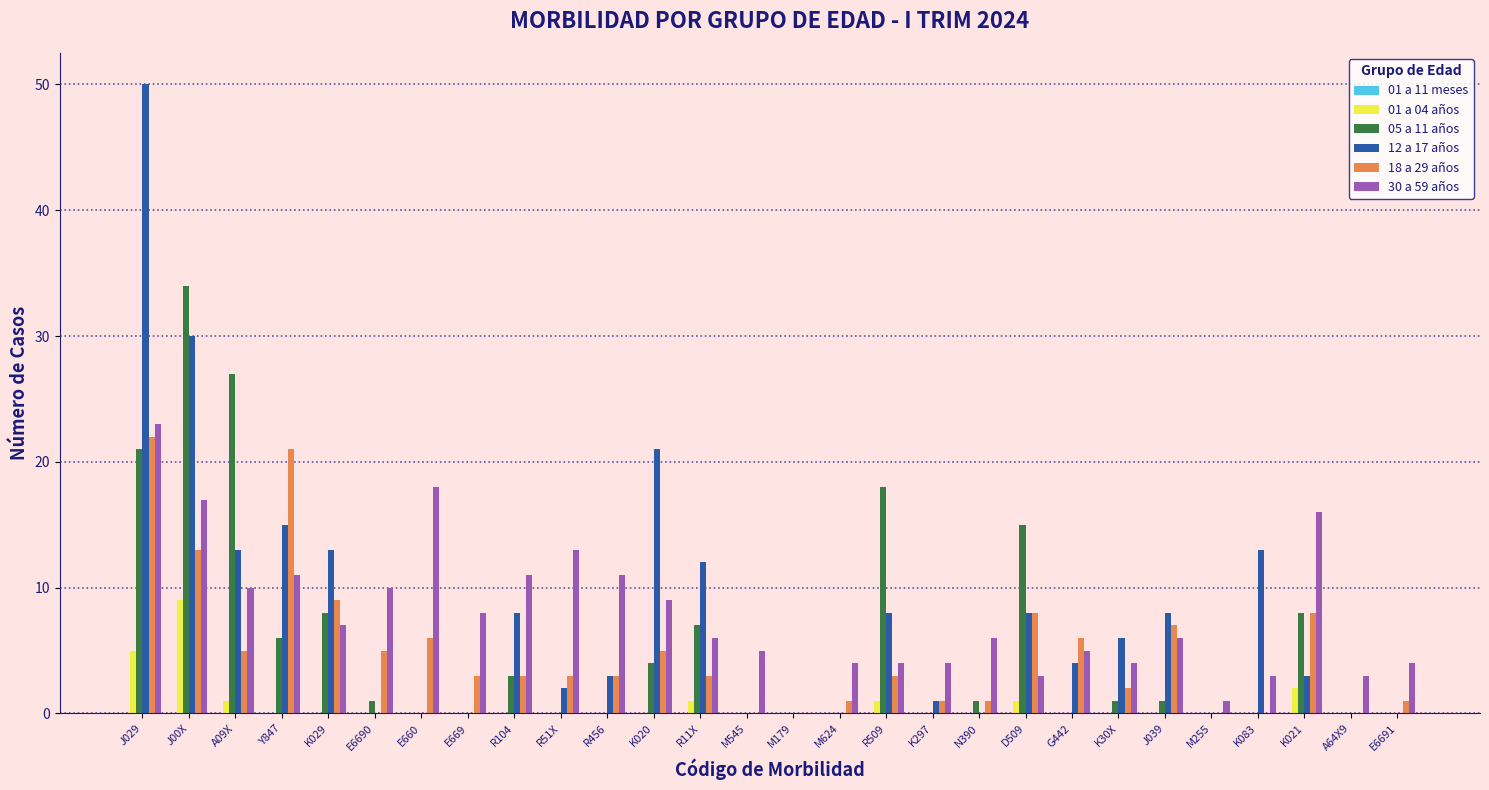

At which category is the sum across all series the highest?

J029